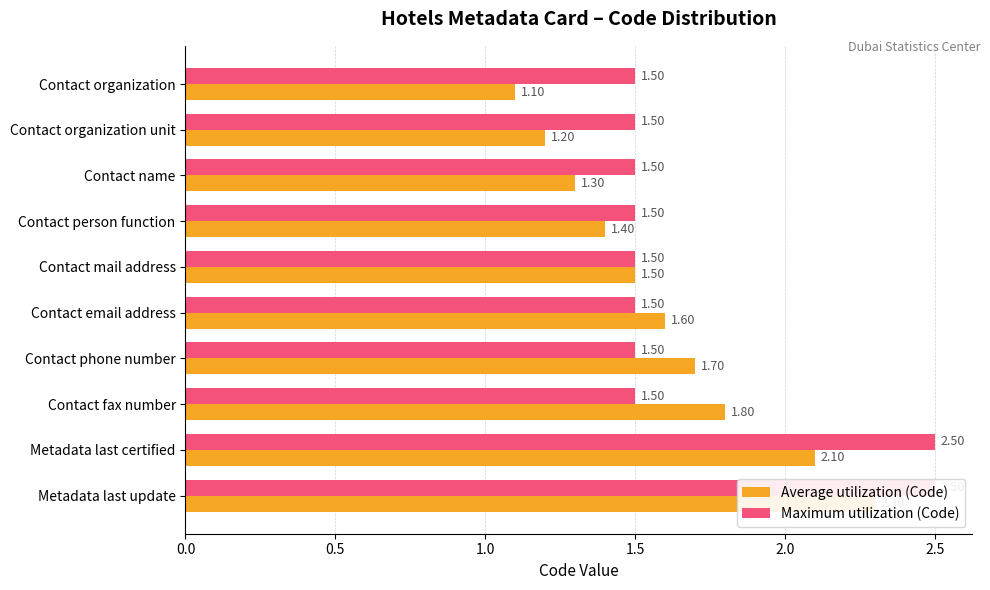

What value does the Maximum utilization (Code) series have at Contact mail address?

1.5